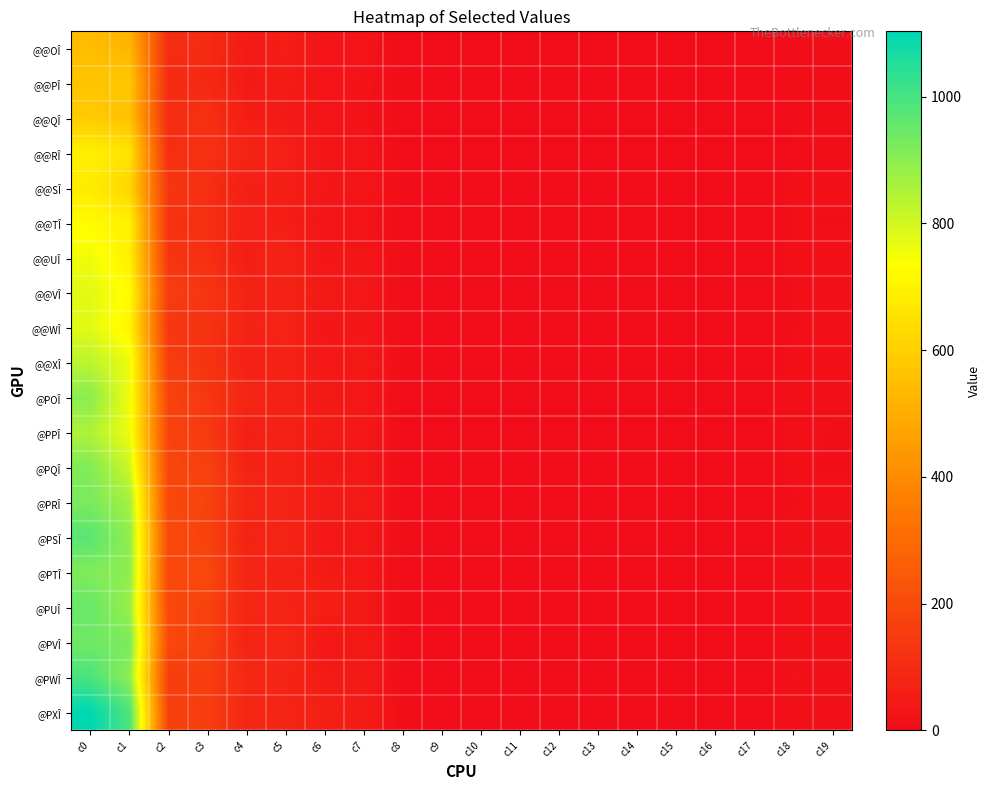

Reading left to right, transcribe all the data shown in this chart.

@@OÎ: c0=543	c1=524	c2=101	c3=99	c4=47	c5=58	c6=24	c7=25	c8=3	c9=3	c10=0	c11=0	c12=1	c13=1	c14=0	c15=0	c16=0	c17=0	c18=4	c19=6
@@PÎ: c0=566	c1=577	c2=97	c3=92	c4=46	c5=52	c6=23	c7=21	c8=5	c9=4	c10=0	c11=1	c12=0	c13=2	c14=0	c15=0	c16=0	c17=1	c18=7	c19=8
@@QÎ: c0=583	c1=557	c2=100	c3=116	c4=56	c5=46	c6=28	c7=18	c8=4	c9=0	c10=0	c11=0	c12=1	c13=4	c14=0	c15=0	c16=0	c17=0	c18=5	c19=6
@@RÎ: c0=693	c1=656	c2=108	c3=115	c4=76	c5=65	c6=31	c7=26	c8=4	c9=1	c10=1	c11=0	c12=1	c13=0	c14=0	c15=0	c16=0	c17=1	c18=4	c19=7
@@SÎ: c0=679	c1=615	c2=136	c3=108	c4=59	c5=59	c6=36	c7=29	c8=5	c9=2	c10=0	c11=1	c12=1	c13=0	c14=0	c15=0	c16=0	c17=0	c18=12	c19=11
@@TÎ: c0=726	c1=693	c2=124	c3=107	c4=68	c5=57	c6=28	c7=23	c8=2	c9=4	c10=0	c11=0	c12=2	c13=2	c14=0	c15=0	c16=0	c17=0	c18=9	c19=8
@@UÎ: c0=756	c1=691	c2=133	c3=111	c4=56	c5=74	c6=32	c7=33	c8=5	c9=5	c10=1	c11=0	c12=1	c13=1	c14=0	c15=0	c16=0	c17=0	c18=11	c19=12
@@VÎ: c0=776	c1=726	c2=155	c3=135	c4=69	c5=71	c6=47	c7=37	c8=2	c9=1	c10=0	c11=1	c12=0	c13=0	c14=0	c15=0	c16=0	c17=0	c18=9	c19=11
@@WÎ: c0=779	c1=705	c2=134	c3=123	c4=73	c5=76	c6=31	c7=32	c8=3	c9=2	c10=0	c11=1	c12=0	c13=2	c14=0	c15=0	c16=1	c17=0	c18=8	c19=11
@@XÎ: c0=831	c1=763	c2=154	c3=129	c4=65	c5=72	c6=40	c7=45	c8=6	c9=4	c10=0	c11=0	c12=2	c13=1	c14=0	c15=0	c16=0	c17=0	c18=12	c19=12
@POÎ: c0=902	c1=757	c2=178	c3=137	c4=85	c5=66	c6=45	c7=37	c8=4	c9=2	c10=3	c11=0	c12=0	c13=2	c14=0	c15=0	c16=0	c17=0	c18=14	c19=10
@PPÎ: c0=851	c1=758	c2=175	c3=146	c4=59	c5=67	c6=50	c7=41	c8=4	c9=3	c10=0	c11=0	c12=1	c13=1	c14=0	c15=0	c16=0	c17=0	c18=11	c19=8
@PQÎ: c0=916	c1=809	c2=184	c3=168	c4=74	c5=70	c6=43	c7=40	c8=5	c9=2	c10=1	c11=1	c12=2	c13=1	c14=0	c15=0	c16=0	c17=0	c18=12	c19=6
@PRÎ: c0=926	c1=868	c2=189	c3=176	c4=86	c5=75	c6=53	c7=51	c8=1	c9=4	c10=0	c11=2	c12=0	c13=1	c14=0	c15=0	c16=0	c17=2	c18=7	c19=16
@PSÎ: c0=972	c1=895	c2=194	c3=170	c4=72	c5=79	c6=40	c7=40	c8=7	c9=3	c10=0	c11=0	c12=4	c13=2	c14=0	c15=0	c16=0	c17=1	c18=16	c19=13
@PTÎ: c0=917	c1=897	c2=185	c3=194	c4=78	c5=69	c6=49	c7=37	c8=3	c9=3	c10=1	c11=0	c12=1	c13=0	c14=0	c15=0	c16=0	c17=0	c18=16	c19=11
@PUÎ: c0=953	c1=883	c2=188	c3=171	c4=86	c5=76	c6=63	c7=43	c8=5	c9=5	c10=1	c11=0	c12=2	c13=0	c14=1	c15=0	c16=0	c17=1	c18=13	c19=10
@PVÎ: c0=940	c1=925	c2=190	c3=170	c4=73	c5=86	c6=37	c7=44	c8=4	c9=2	c10=0	c11=1	c12=2	c13=0	c14=0	c15=0	c16=1	c17=1	c18=13	c19=14
@PWÎ: c0=995	c1=898	c2=156	c3=156	c4=92	c5=77	c6=50	c7=46	c8=4	c9=4	c10=0	c11=1	c12=2	c13=0	c14=1	c15=0	c16=0	c17=1	c18=18	c19=13
@PXÎ: c0=1103	c1=989	c2=168	c3=157	c4=86	c5=77	c6=60	c7=53	c8=7	c9=1	c10=1	c11=0	c12=2	c13=0	c14=0	c15=0	c16=0	c17=0	c18=14	c19=16